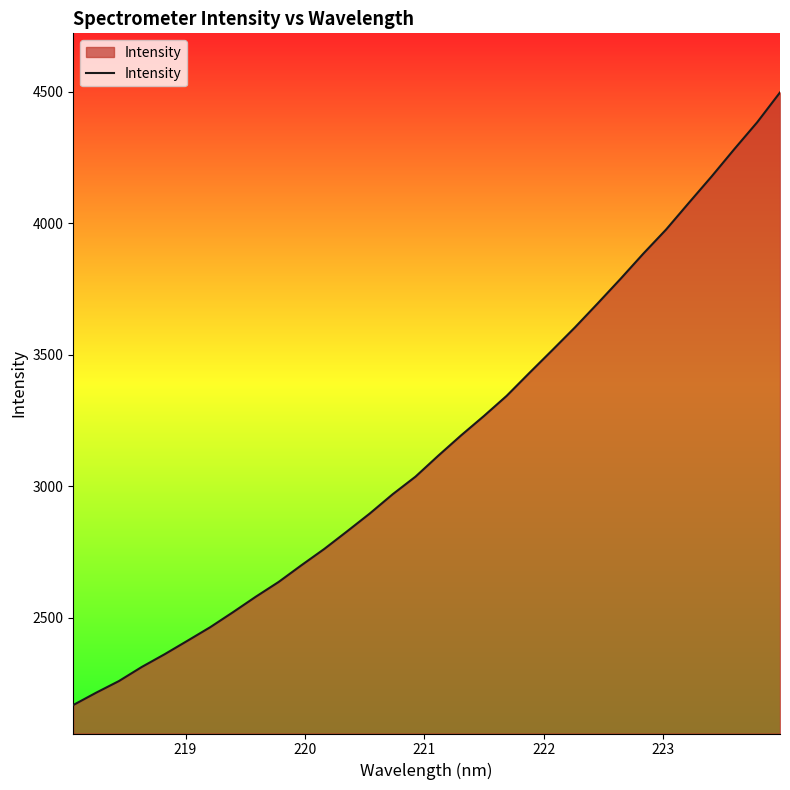

What is the sum of all values?

101360.7